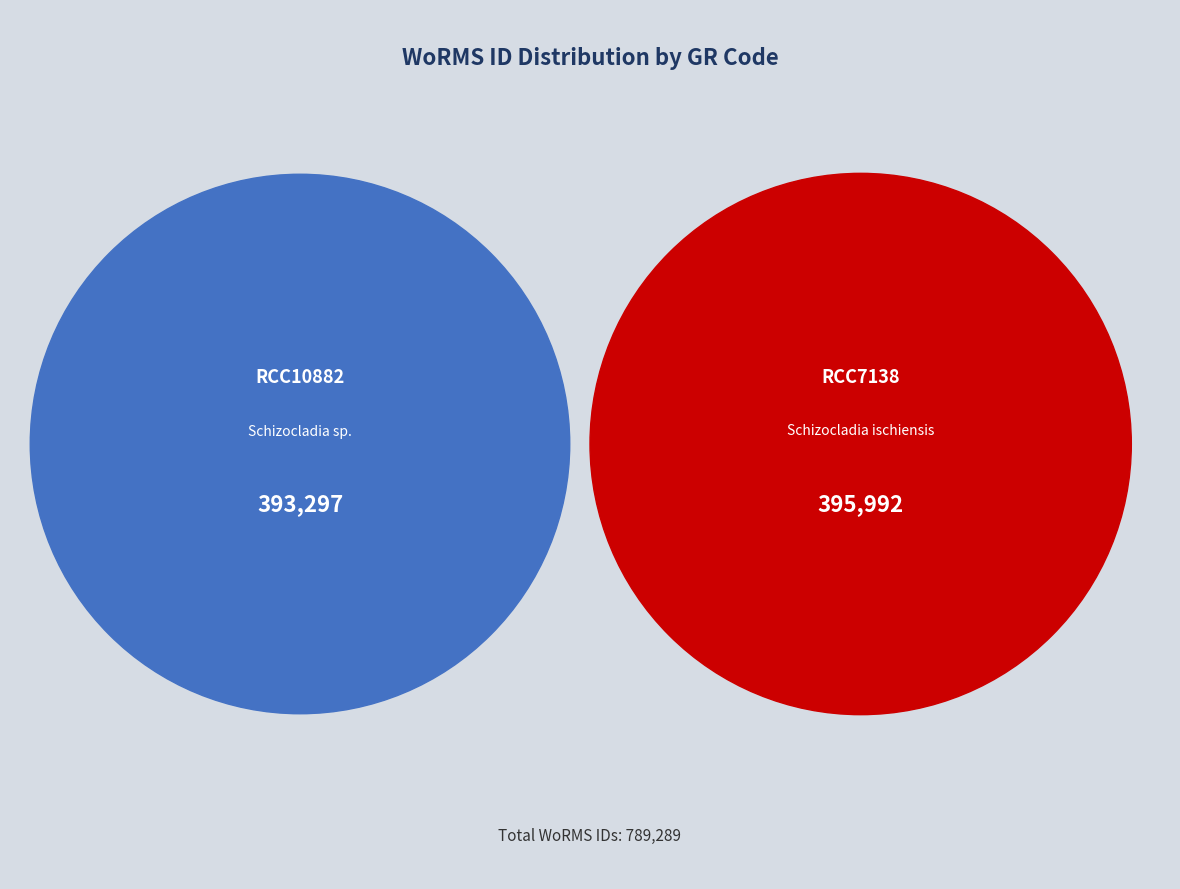

How many segments does this pie chart have?

2